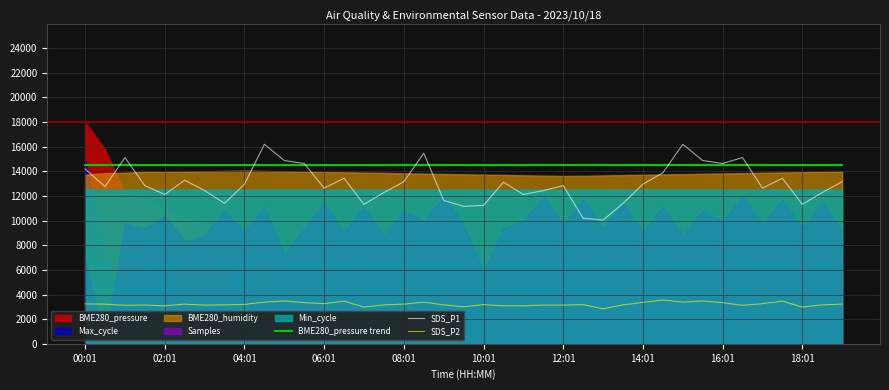

Which series has the largest total across all categories?

BME280_pressure trend